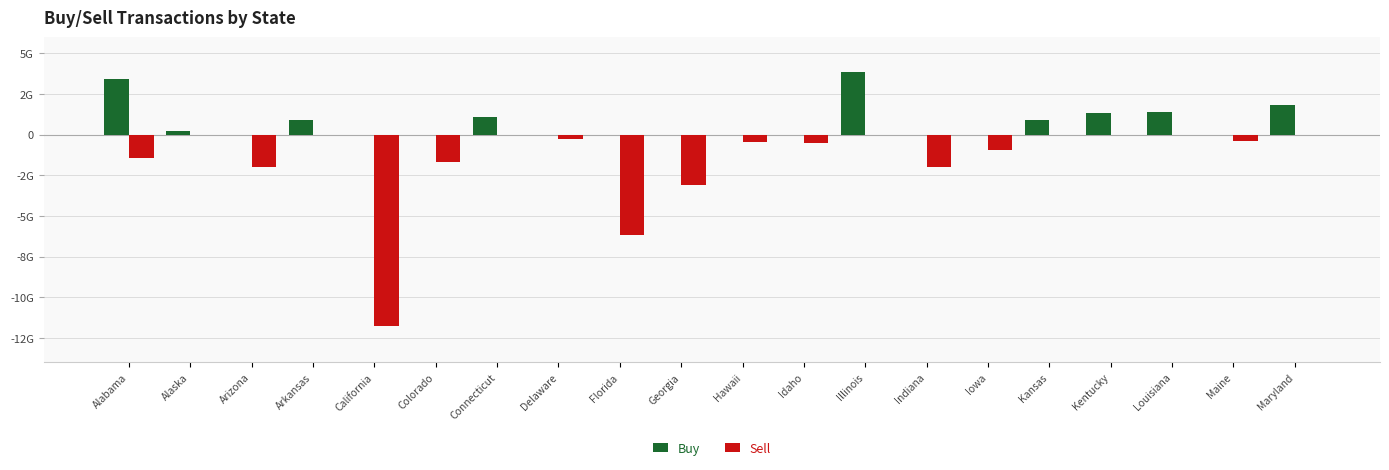

Rank the series by their average value, from highest to lowest.

Buy, Sell